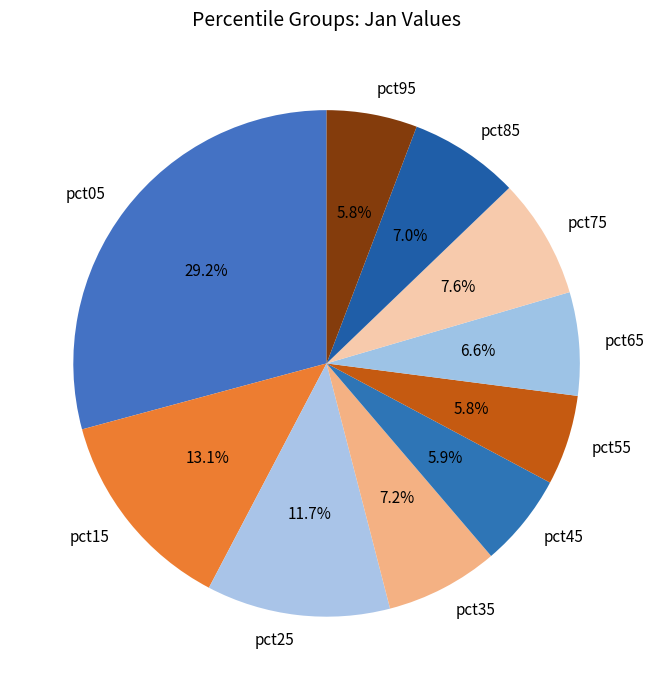

To the nearest percent, what portion does pct55 represent?

6%